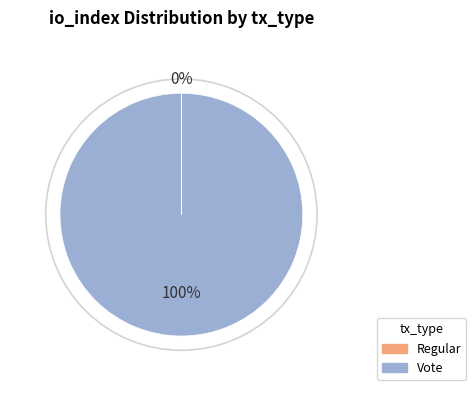

Is it true that Vote is 100% of the pie?

True